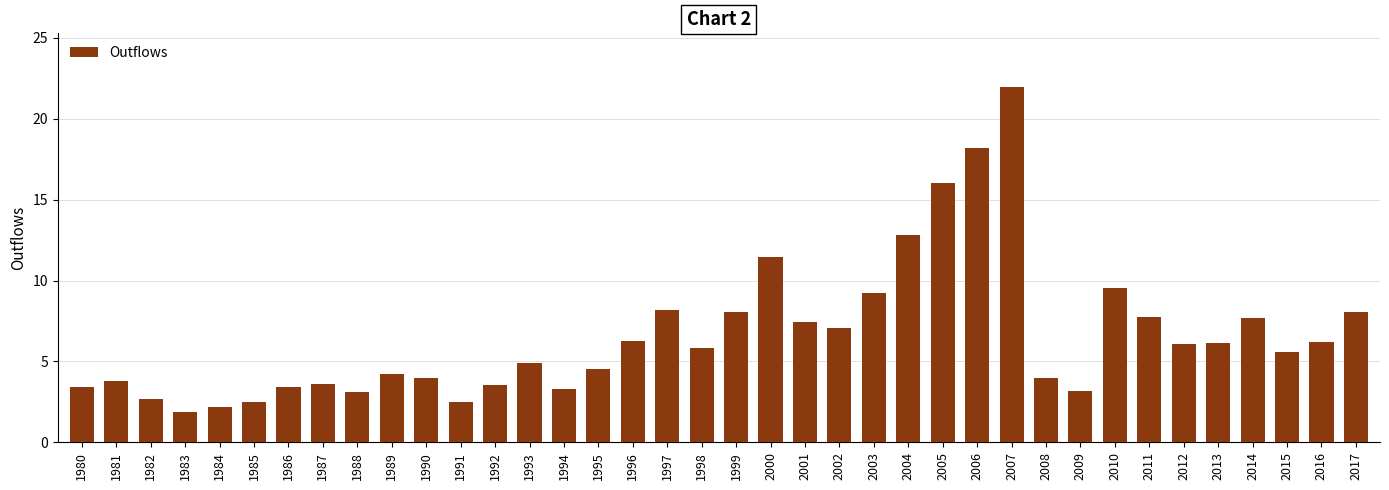

What is the difference between the maximum and second lowest values?

19.8